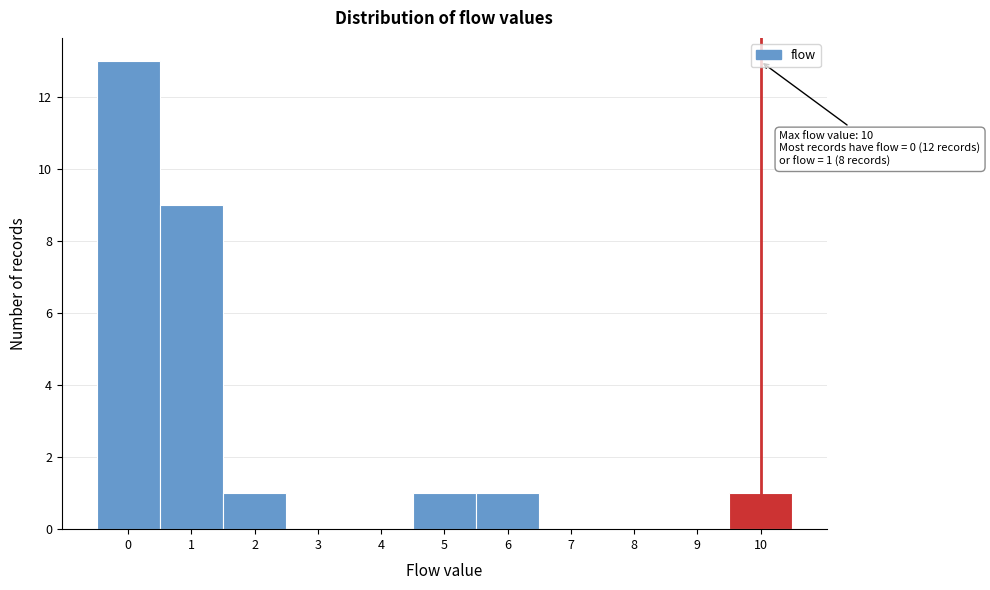

Which range on the x-axis has the tallest bar?

-0.5 to 0.5